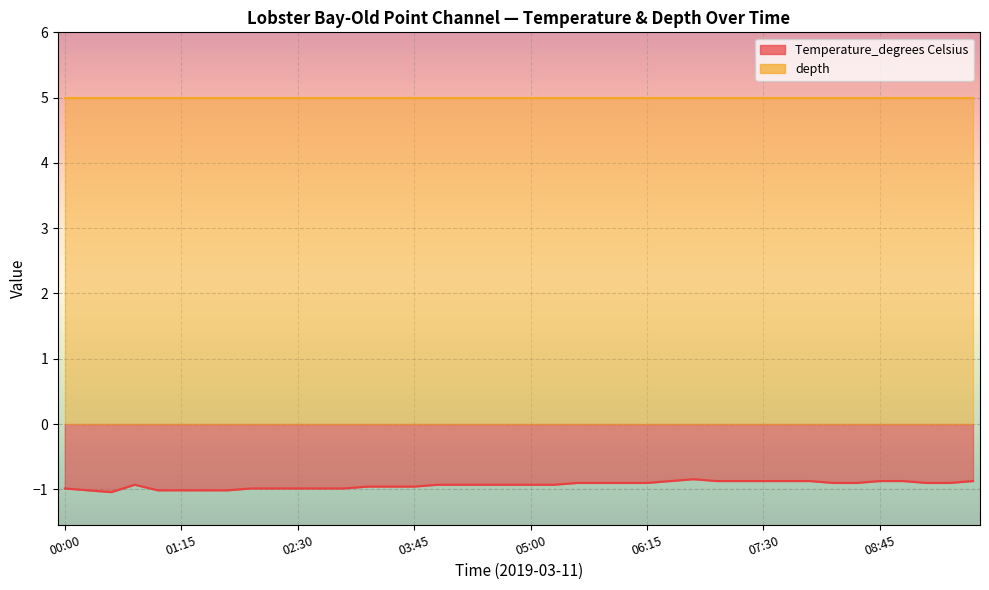

What position from the right is 2019-03-11T06:00?

16